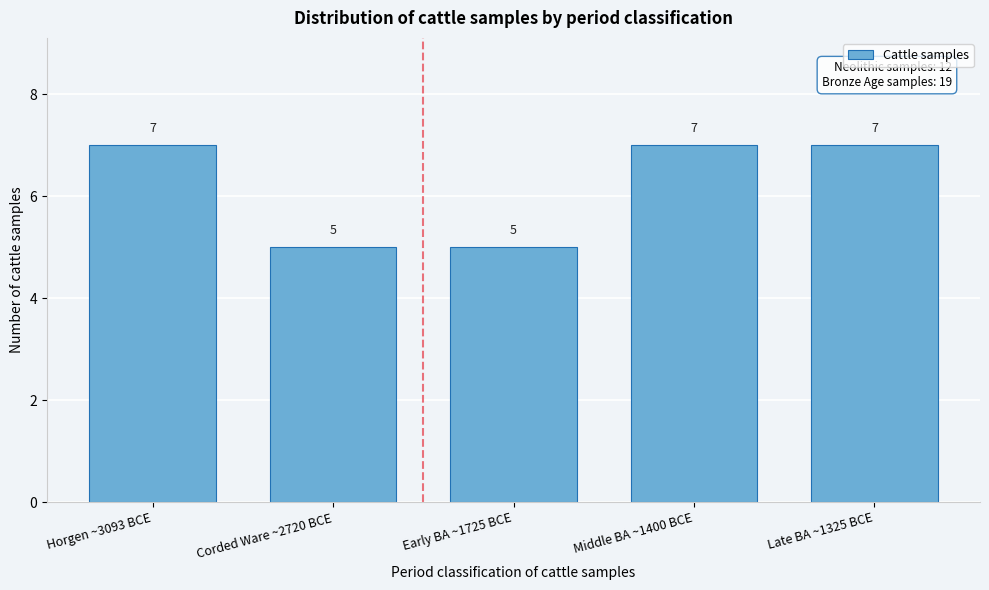

Reading right to left, list all the values displayed in this chart.

Late BA ~1325 BCE=7	Middle BA ~1400 BCE=7	Early BA ~1725 BCE=5	Corded Ware ~2720 BCE=5	Horgen ~3093 BCE=7